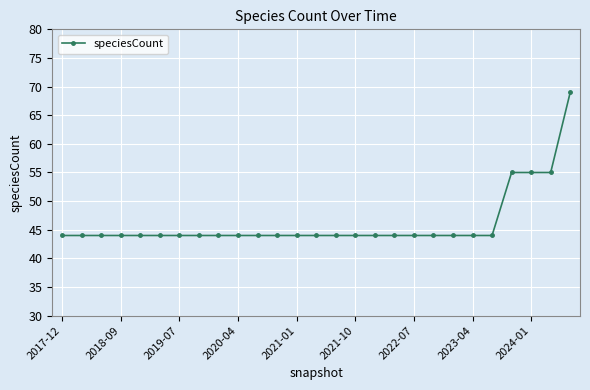

What is the sum of all values?

1246